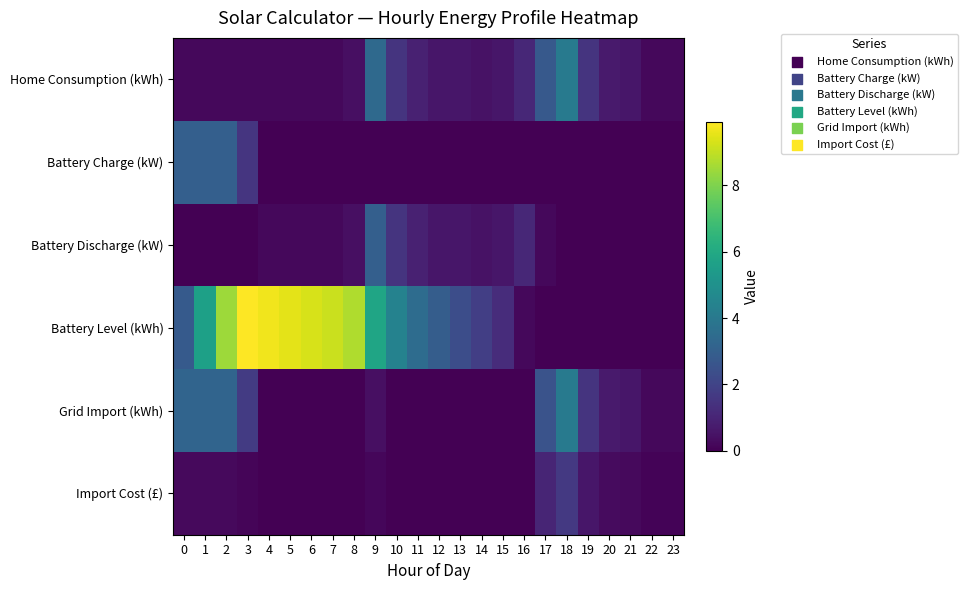

What is the spread (max minus min) of values at 10?

4.4